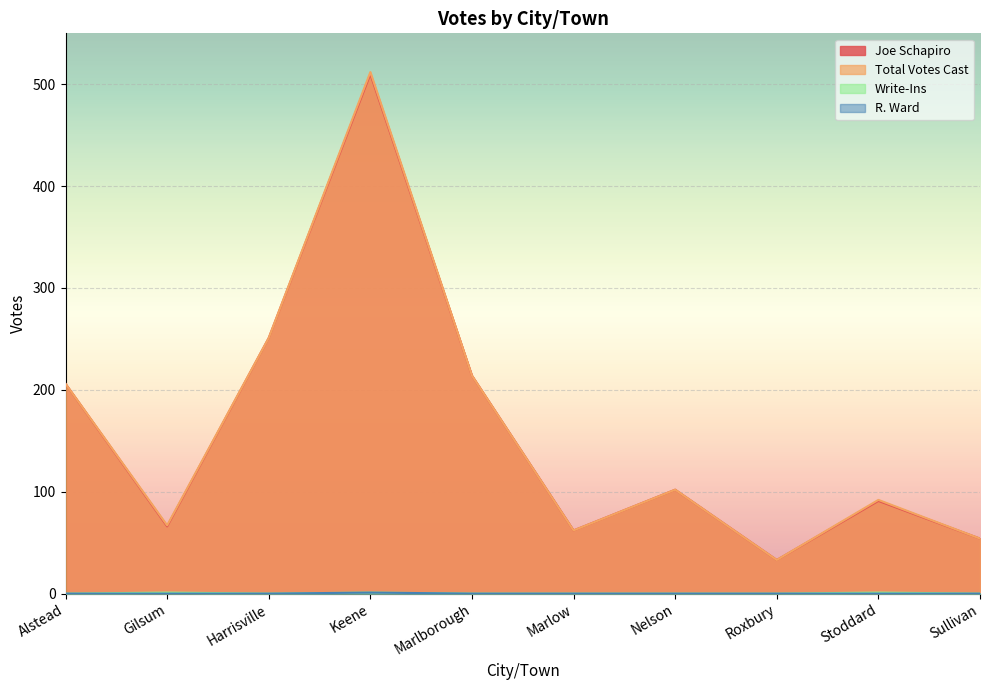

Which series has the largest total across all categories?

Total Votes Cast